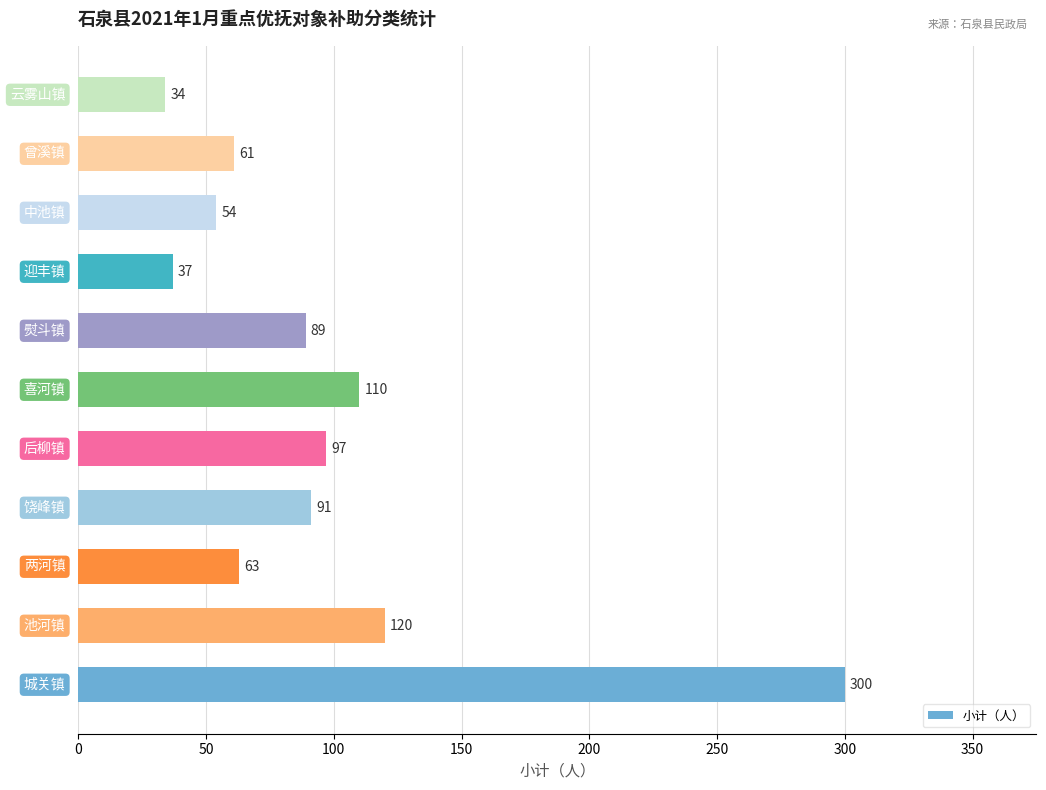

What is the maximum value shown in the chart?

300